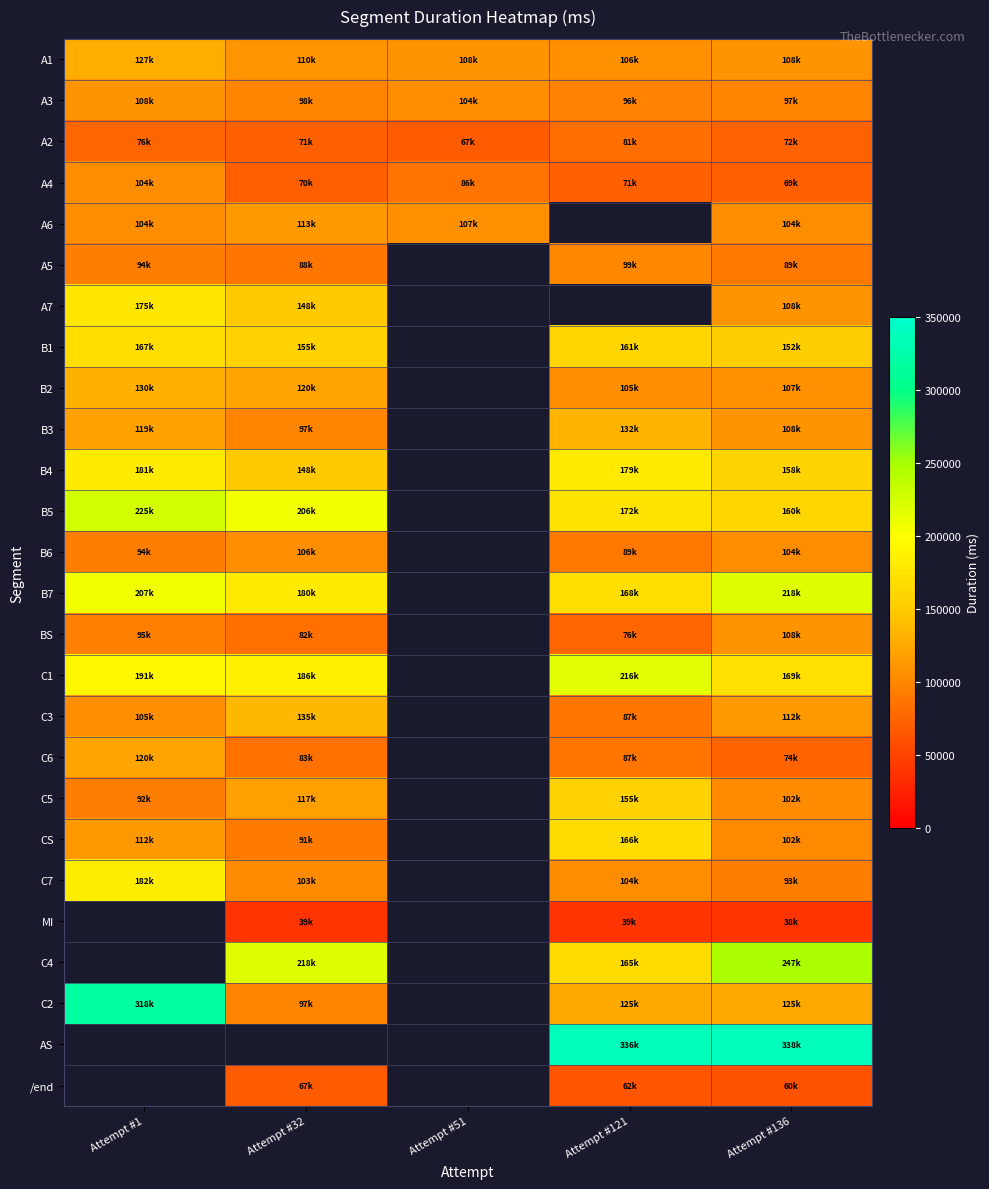

What is the spread (max minus min) of values at Attempt #1?

241700.0